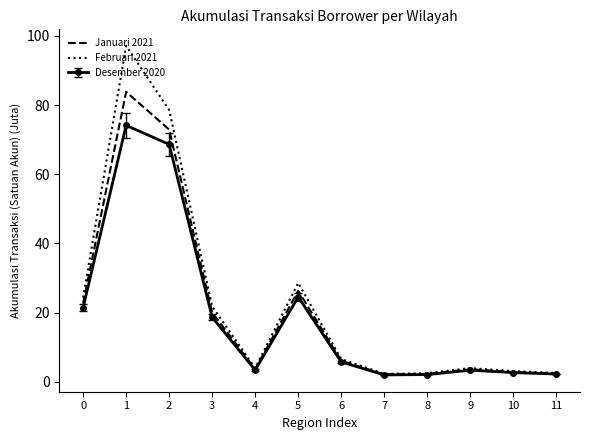

What is the difference between the maximum and minimum values in the Januari 2021 series?

81.8